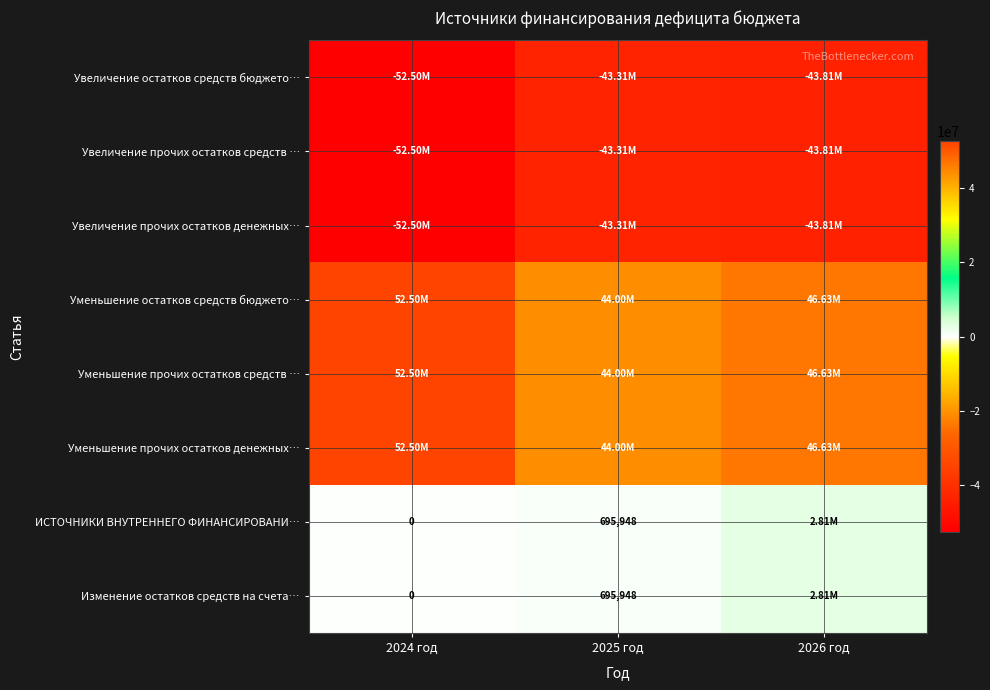

What is the difference between the highest and lowest values at 2026 год?

90440179.8